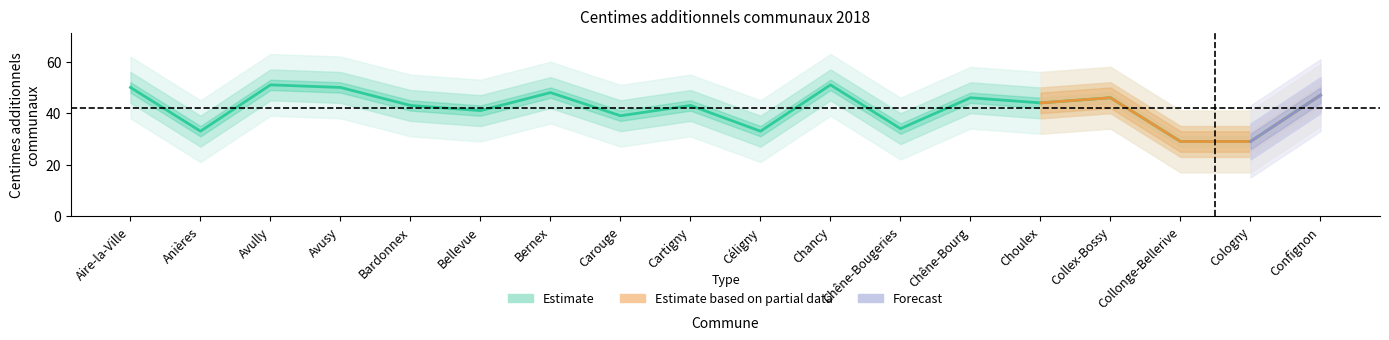

Approximately how many times larger is the value at Confignon compared to Céligny?

1.4